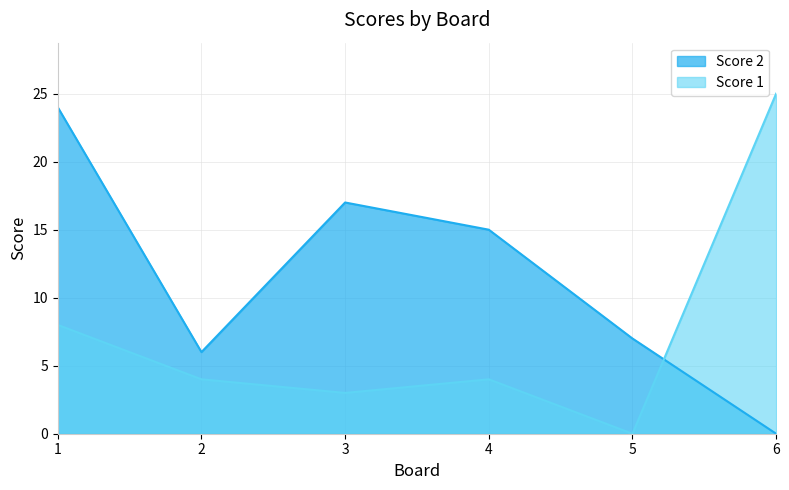

At which category is the sum across all series the highest?

1